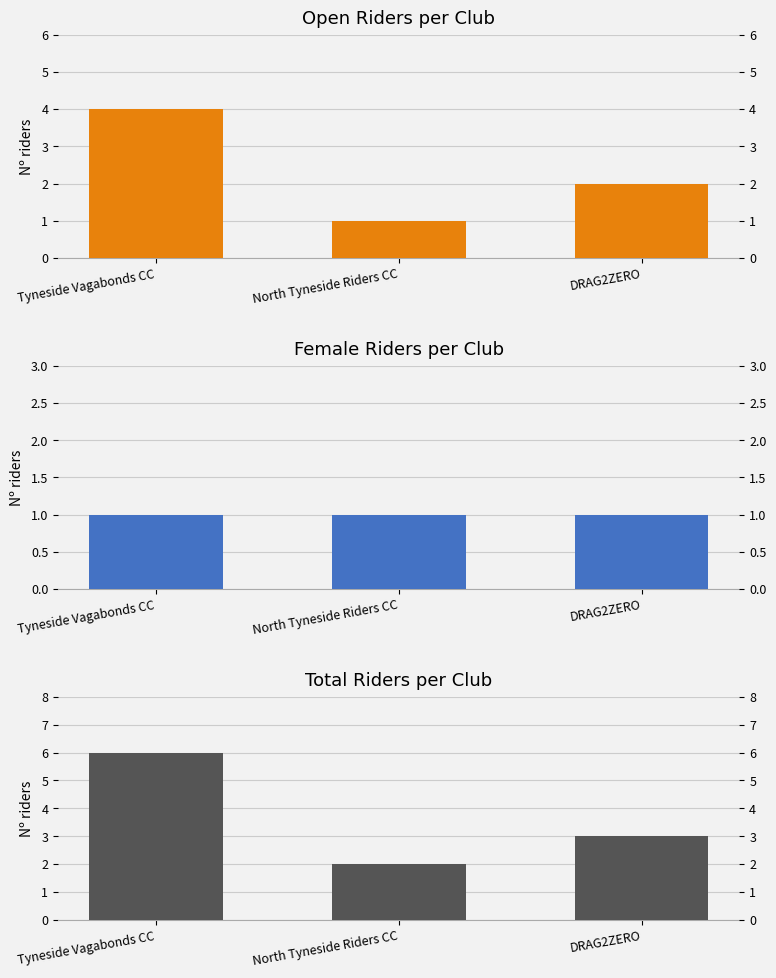

At which label is Open Riders per Club closest to 2?

DRAG2ZERO